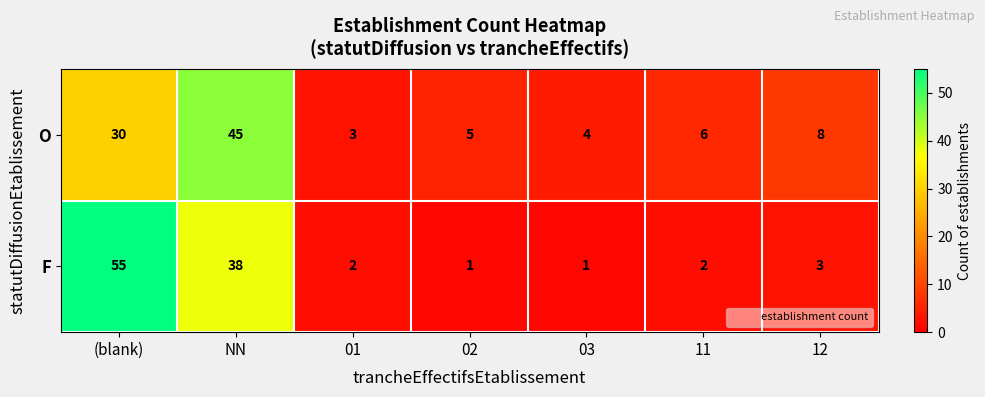

At 11, list the series in order from largest to smallest.

O, F